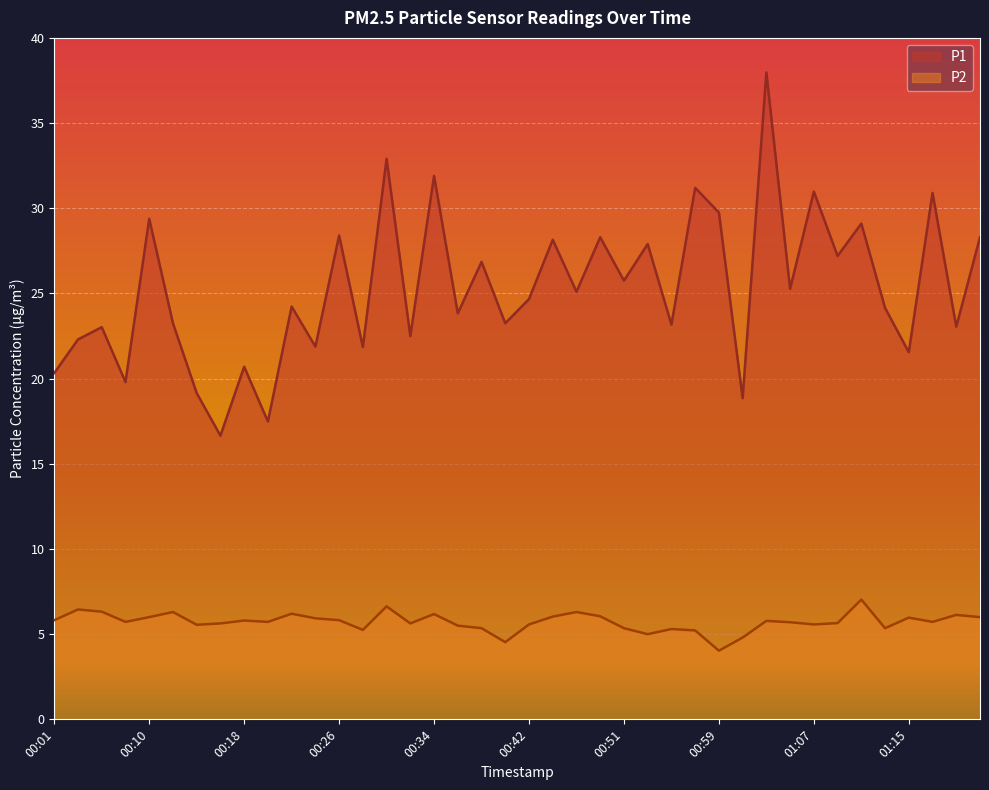

List the series in order of their peak value, highest first.

P1, P2